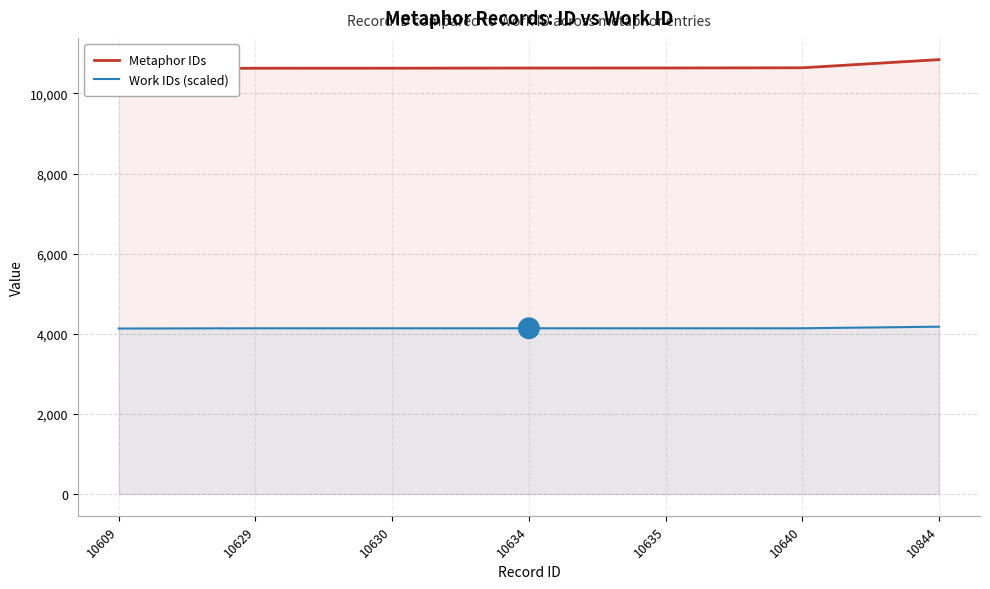

Reading right to left, what are all the values shown in this chart?

Metaphor IDs: 10844	10640	10635	10634	10630	10629	10609
Work IDs (scaled): 4178	4138	4138	4138	4138	4138	4132